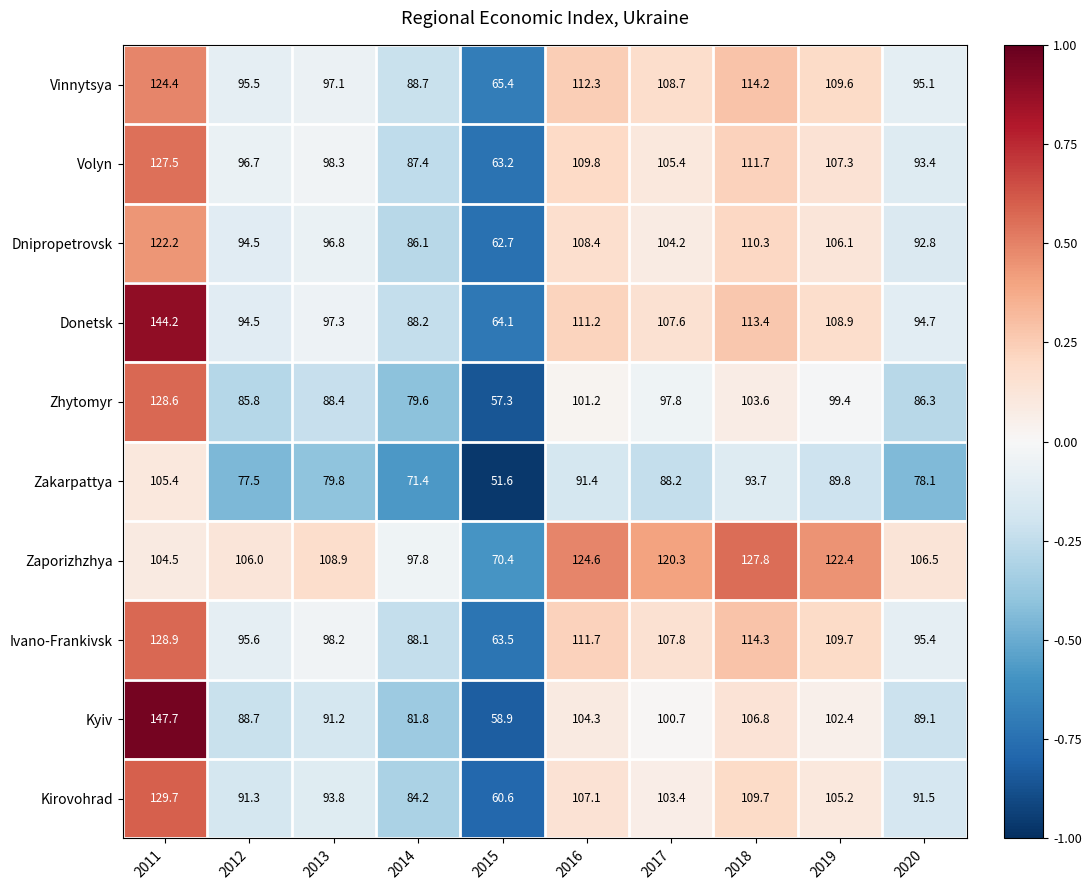

Which series has the largest total across all categories?

Zaporizhzhya